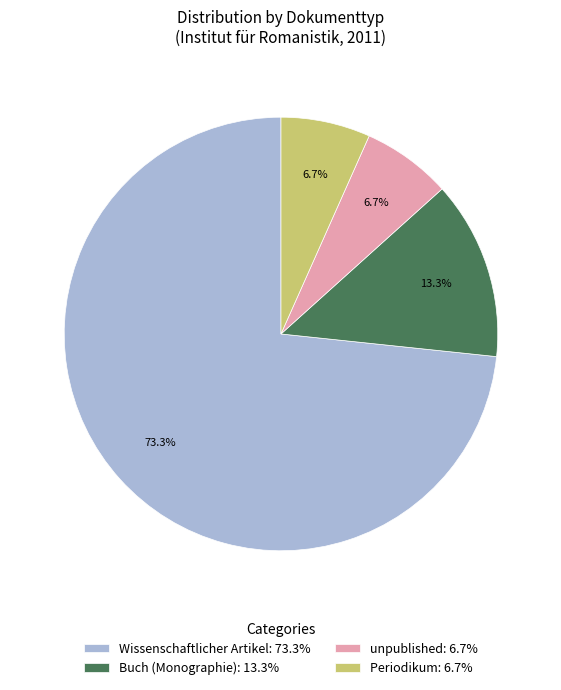

Which slice is the largest?

Wissenschaftlicher Artikel